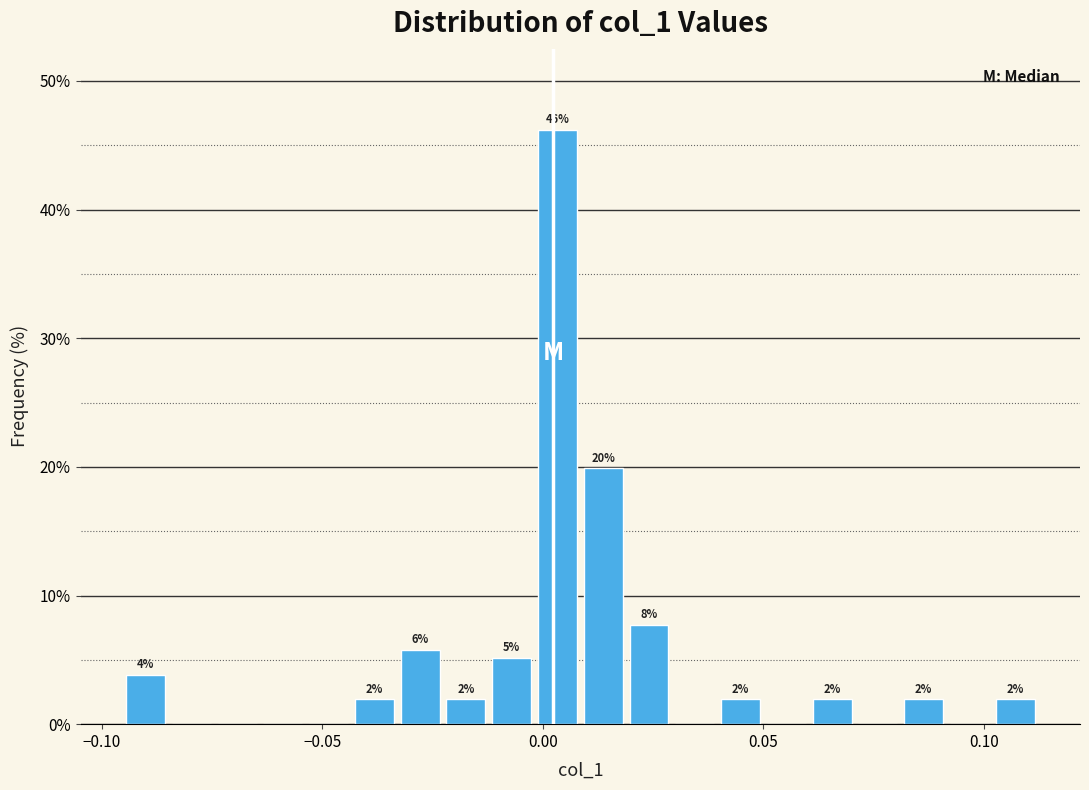

Around what value on the x-axis is the tallest bar? Give the approximate position of its centre, as read against the axis.

0.005